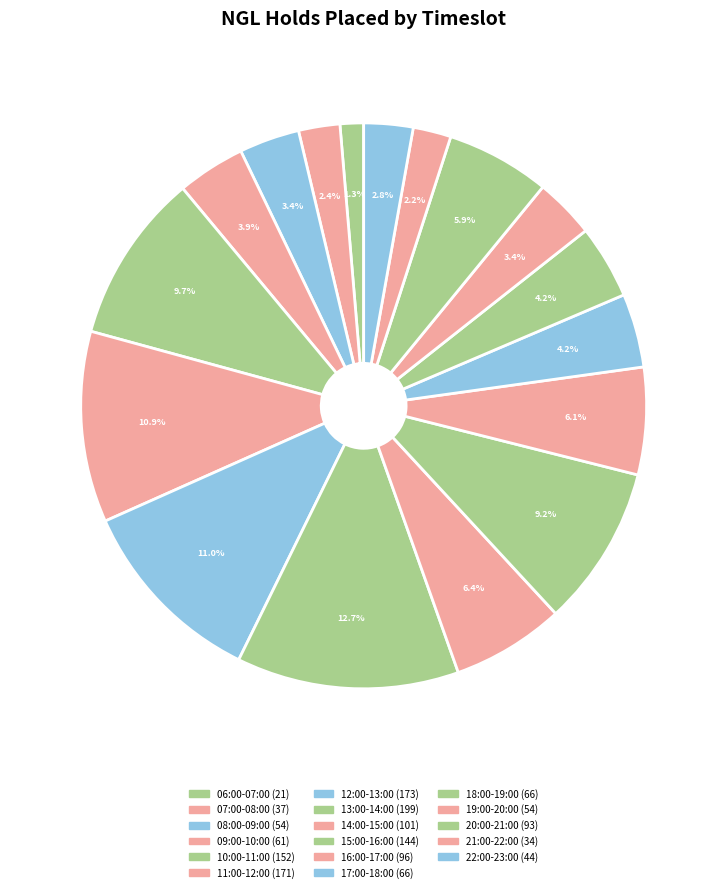

How many slices are in this pie chart?

17